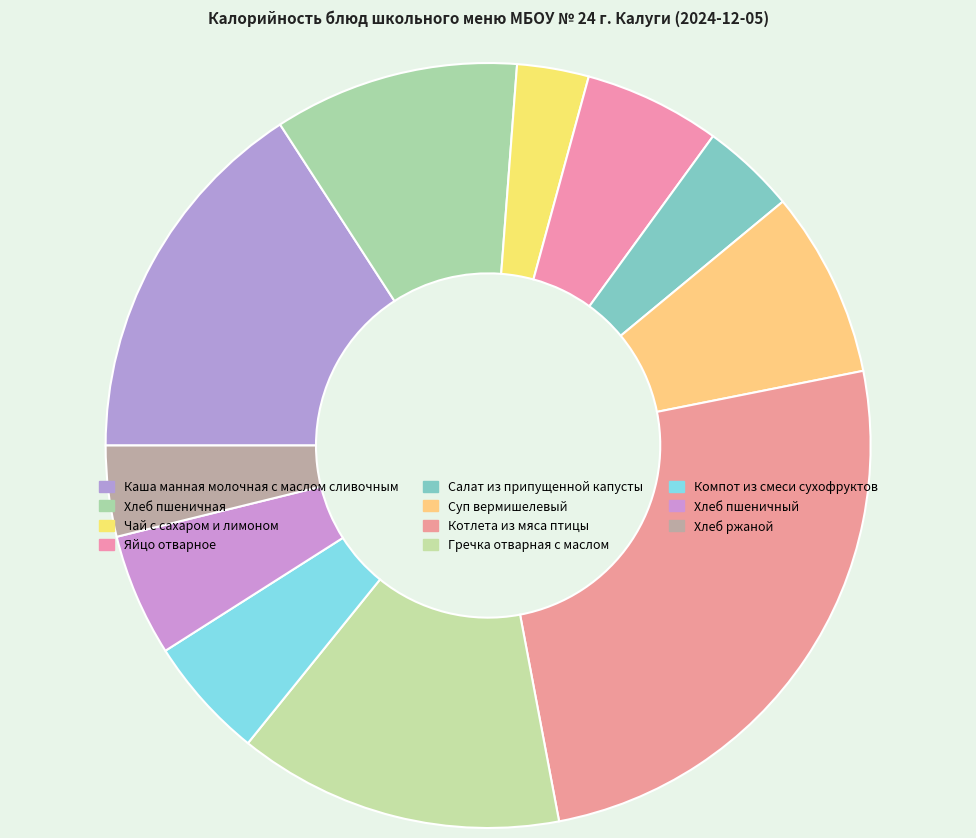

Which category has the biggest portion of the pie?

Котлета из мяса птицы